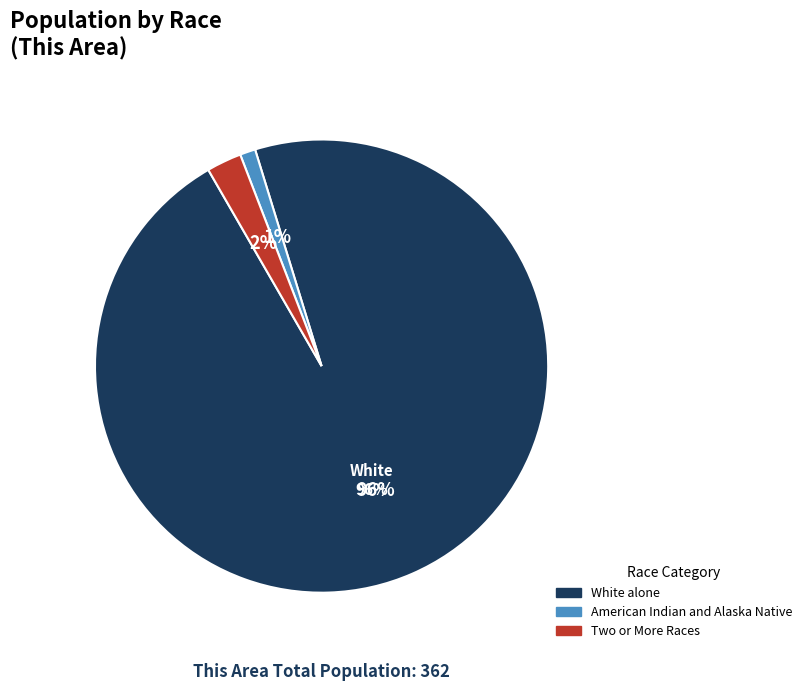

Combined, do Asian alone and Native Hawaiian and Other Pacific Islander account for over 50%?

No